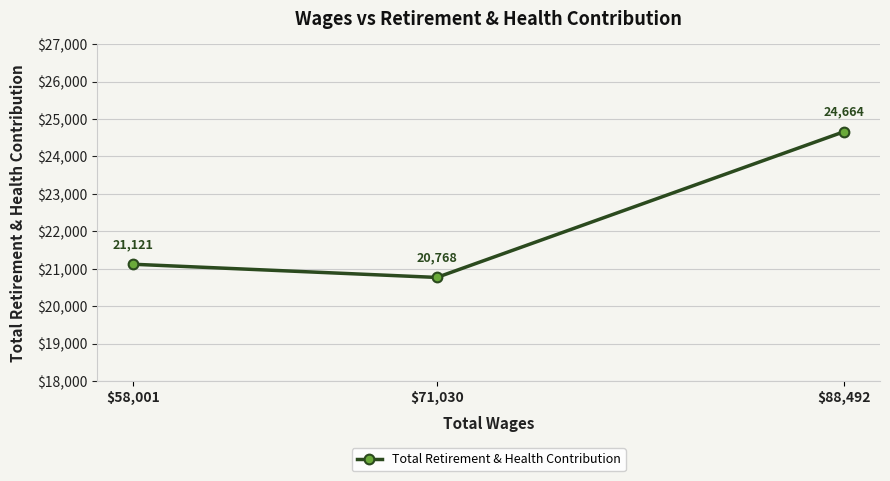

What is the difference between the second highest and minimum values?

353